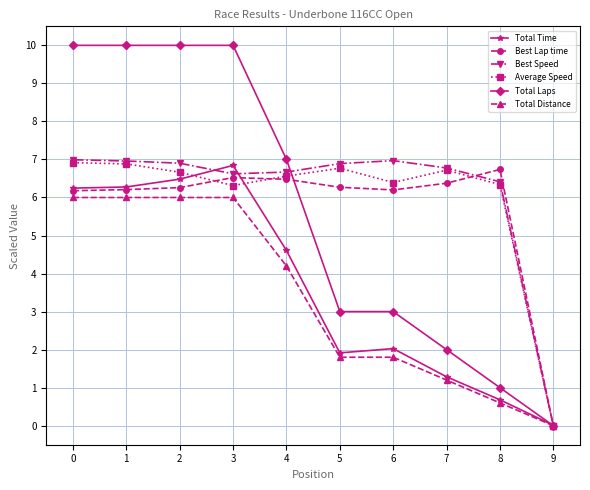

What is the total value across all series at 4?

35.5